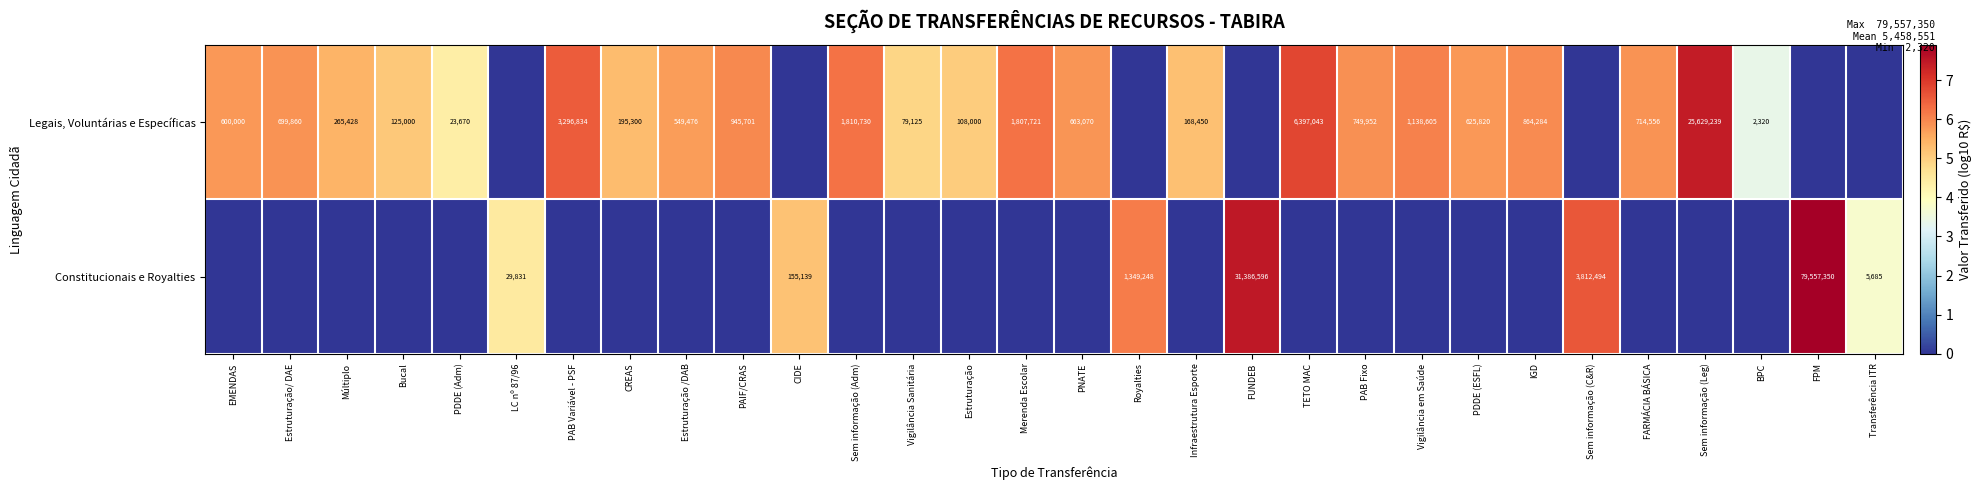

The value of Constitucionais e Royalties at Sem informação (C&R) is 3812494. True or false?

True